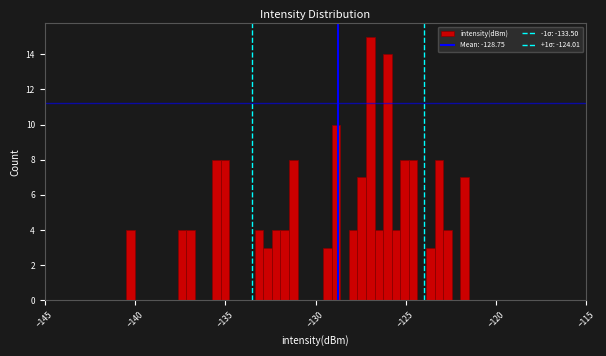

Around what value on the x-axis is the tallest bar? Give the approximate position of its centre, as read against the axis.

-127.0